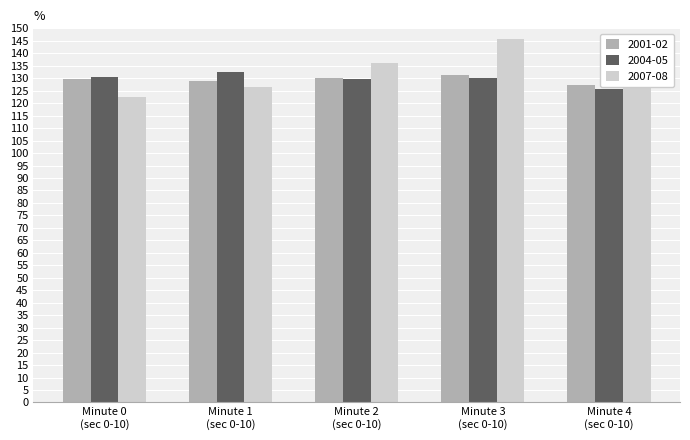

How many bars are there in each group?

3